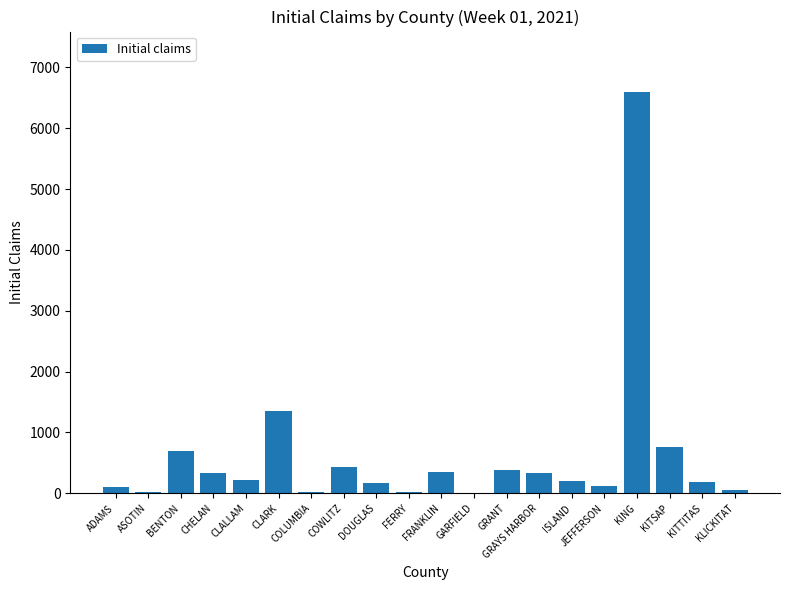

Which category has the highest value across all series?

KING